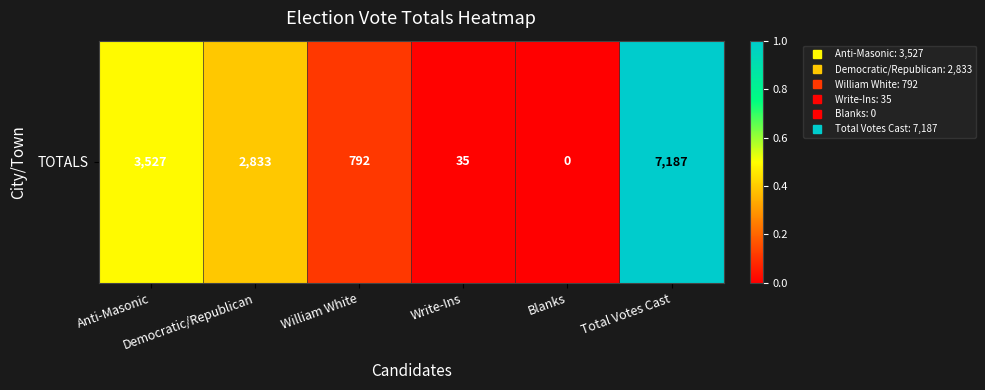

At which category does the chart reach its peak across all series?

Total Votes Cast